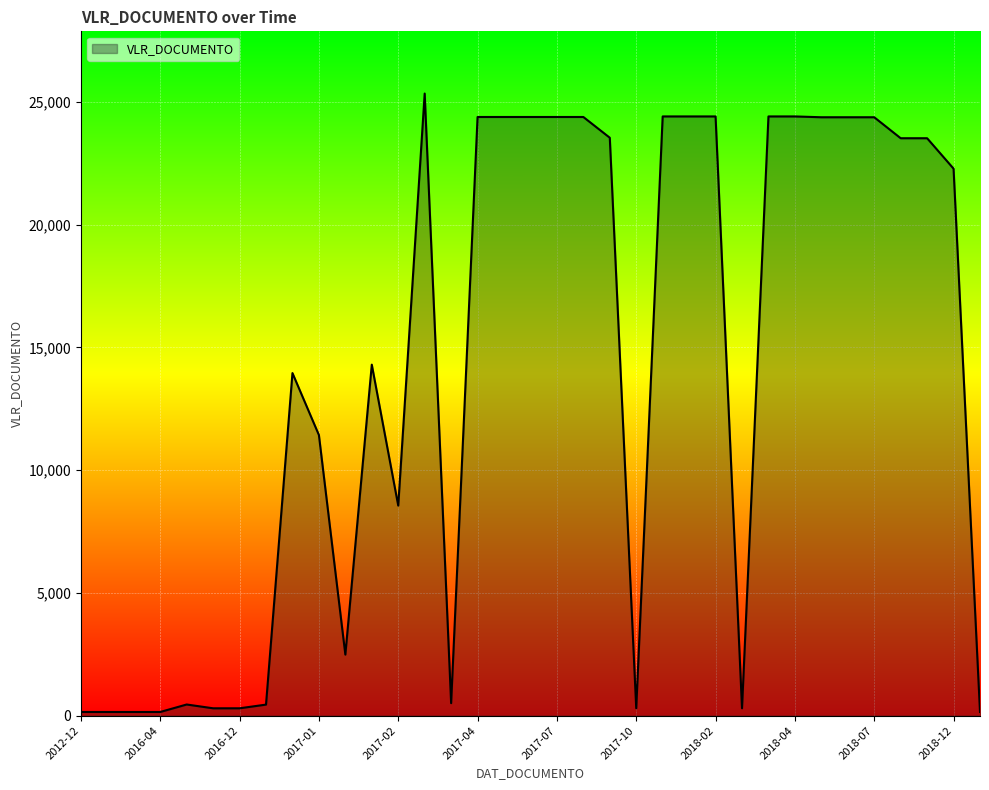

List the labels in order of value, largest first.

2017-03-30, 2018-04-30, 2018-03-28, 2018-02-27, 2017-12-21, 2017-11-29, 2017-08-30, 2017-07-27, 2017-06-30, 2017-05-31, 2017-04-28, 2018-07-30, 2018-06-28, 2018-05-30, 2017-09-28, 2018-09-27, 2018-08-30, 2018-12-21, 2017-02-23, 2017-01-26, 2017-01-27, 2017-02-24, 2017-02-22, 2017-04-24, 2016-05-10, 2016-12-19, 2018-03-01, 2017-10-25, 2016-12-08, 2016-05-16, 2019-08-14, 2016-04-20, 2014-08-14, 2012-12-17, 2016-04-04